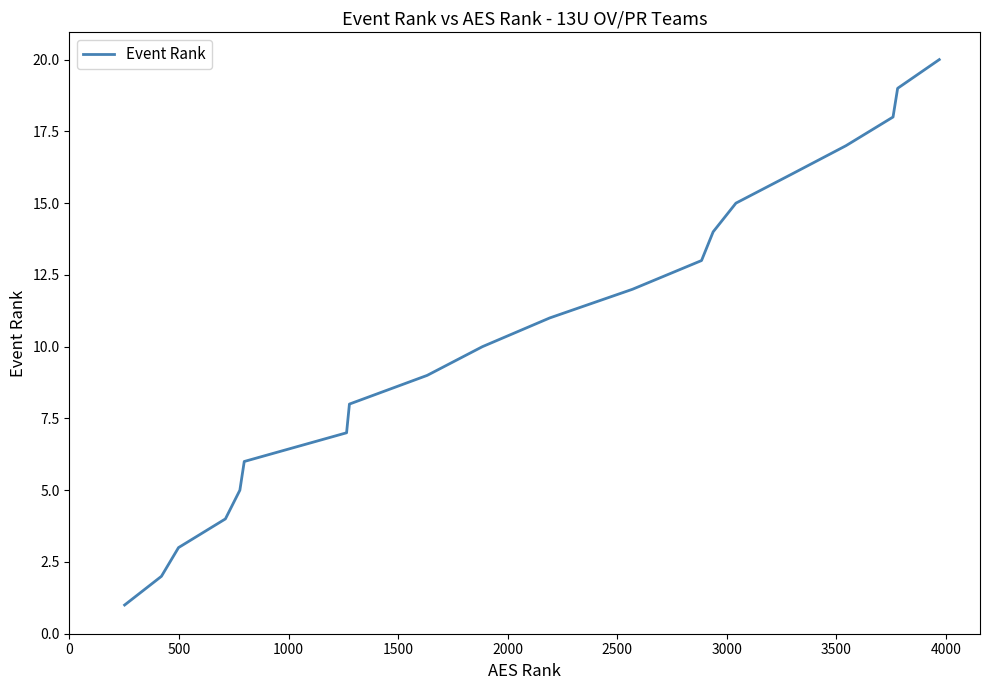

What is the difference between the maximum and minimum values?

19